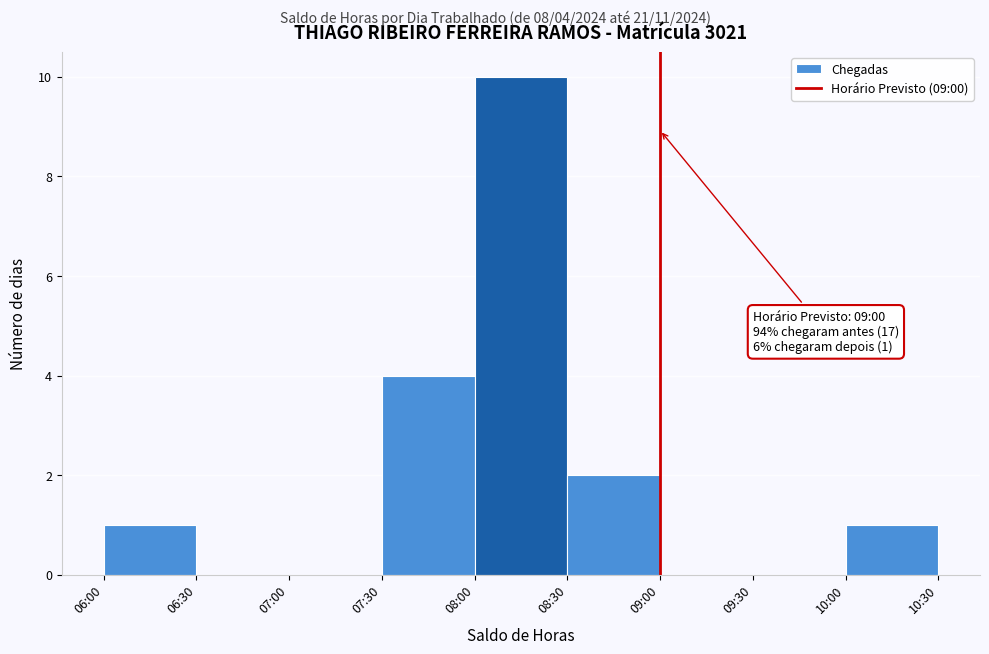

Reading left to right, extract all data points from this chart.

06:00=1	06:30=0	07:00=0	07:30=4	08:00=10	08:30=2	09:00=0	09:30=0	10:00=1